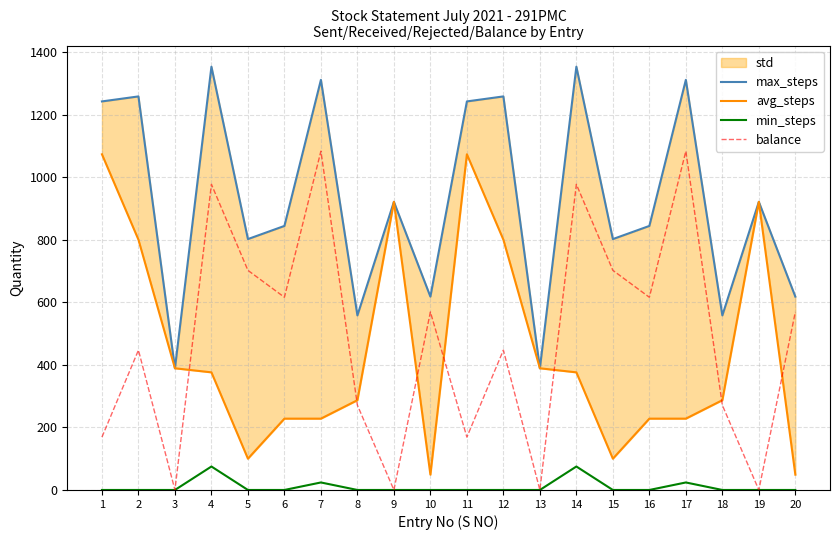

Rank the categories by balance value from highest to lowest.

7, 17, 4, 14, 5, 15, 6, 16, 10, 20, 2, 12, 8, 18, 1, 11, 3, 9, 13, 19